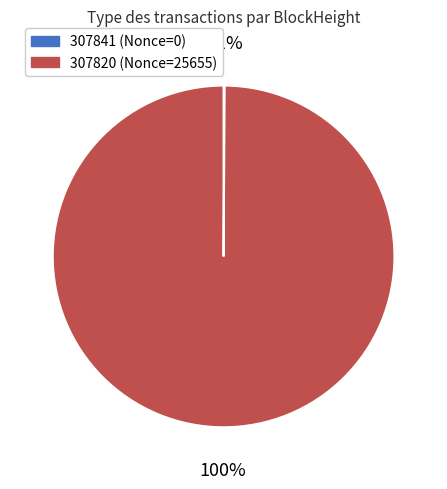

Is it true that 307820 is 100% of the pie?

True